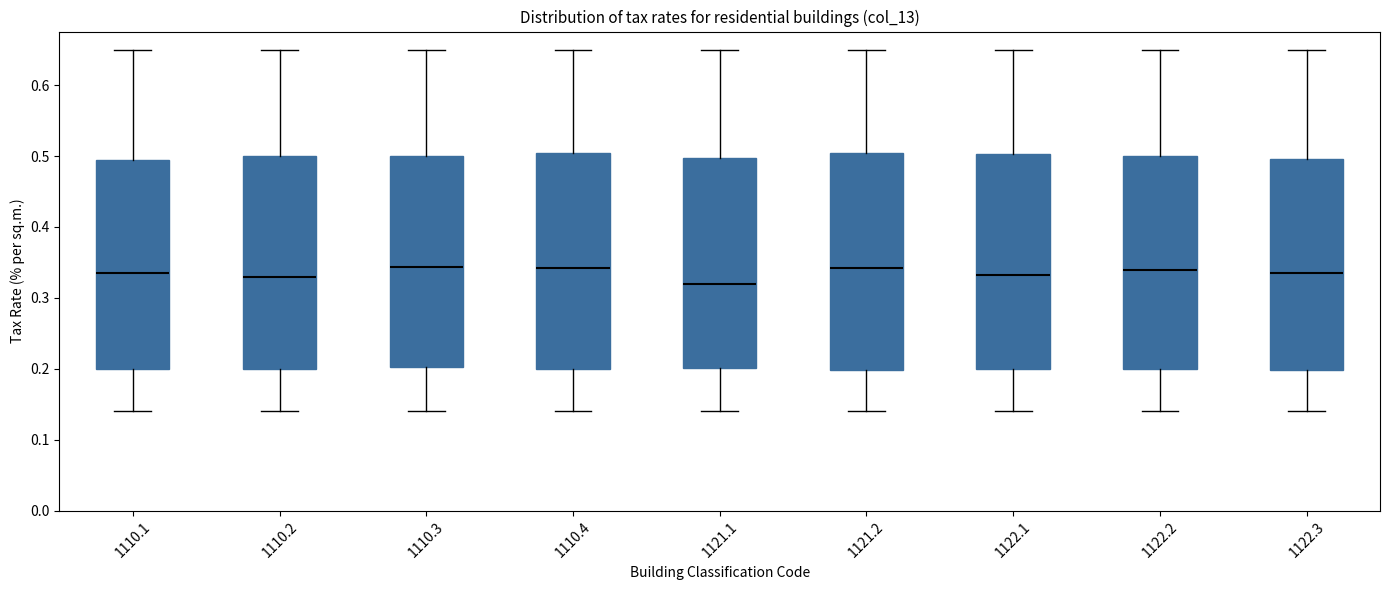

Where is the upper edge of the box at x = 1122.2 on the y-axis? The values are not printed on the chart, so give them approximately, as read against the axis.

0.50